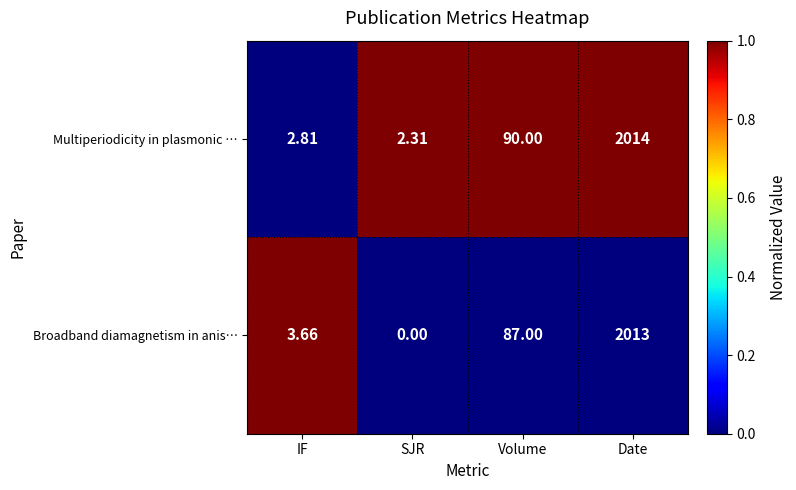

At which label does Broadband diamagnetism in anis… reach its minimum?

SJR